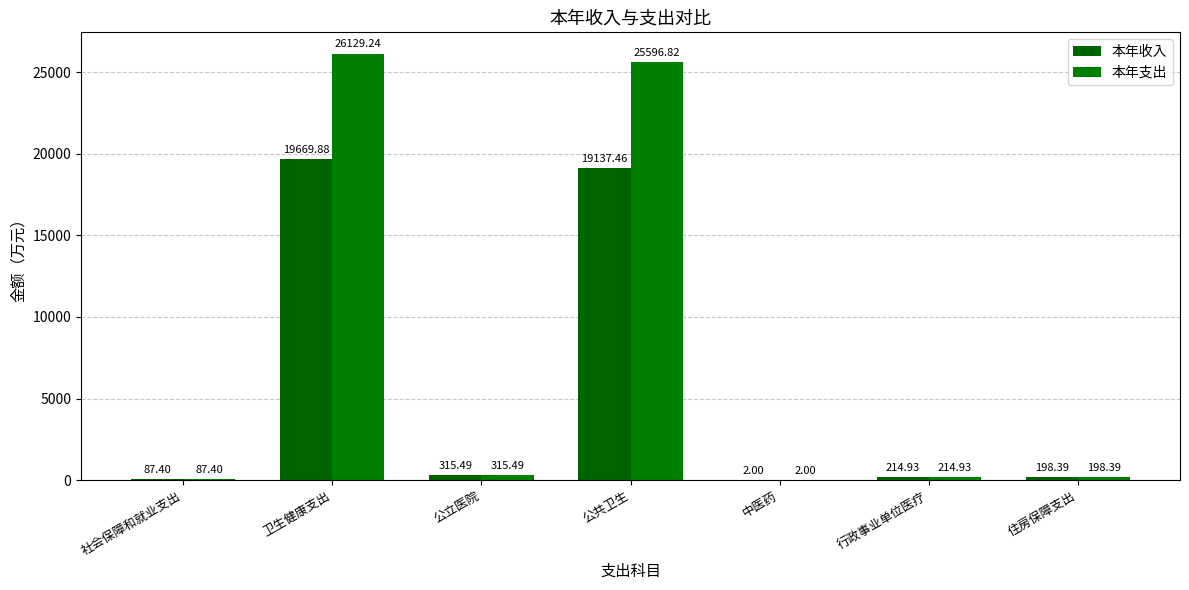

At which category is the sum across all series the highest?

卫生健康支出